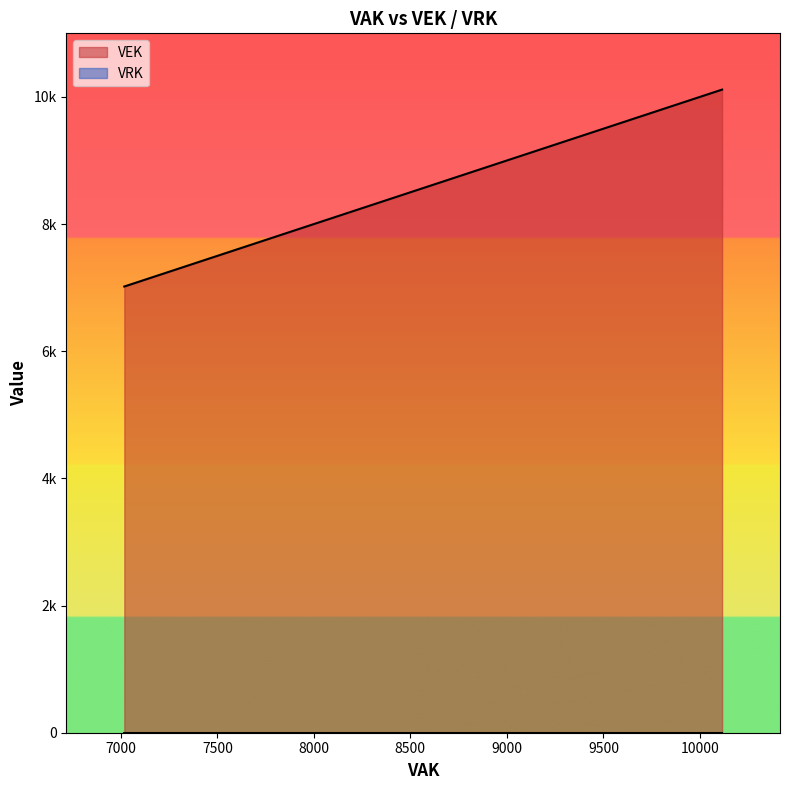

At which category does the chart reach its minimum across all series?

6982